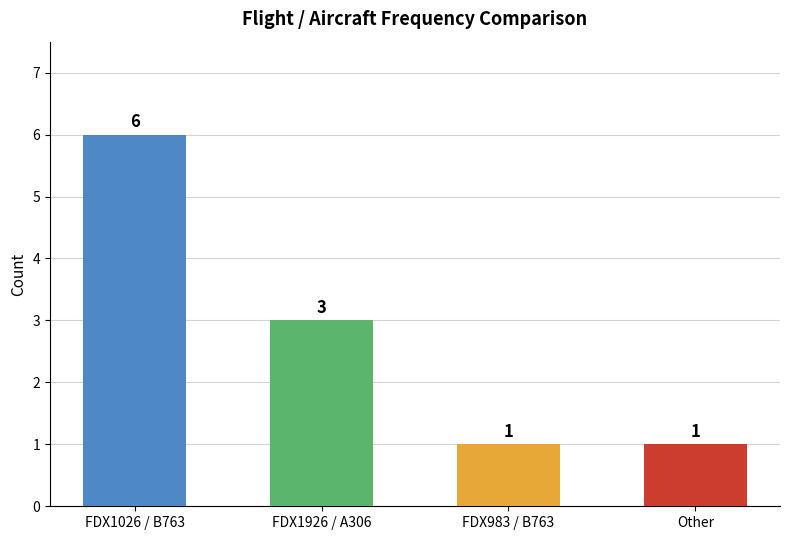

Is it true that the value at Other is 1?

True